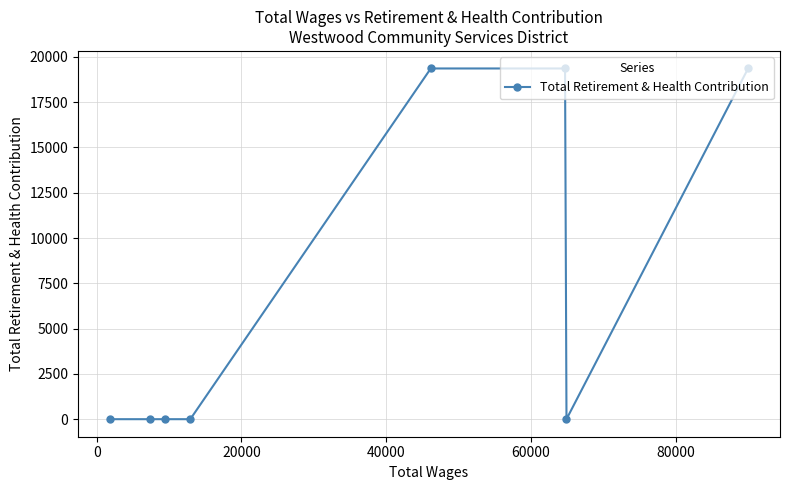

What is the greatest value displayed?

19363